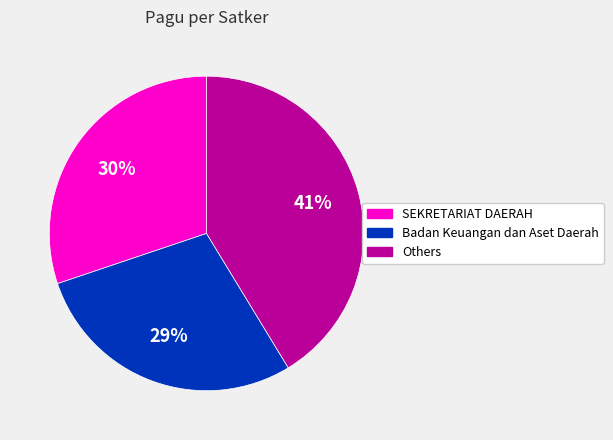

Combined, do Badan Keuangan dan Aset Daerah and SEKRETARIAT DAERAH account for over 50%?

Yes